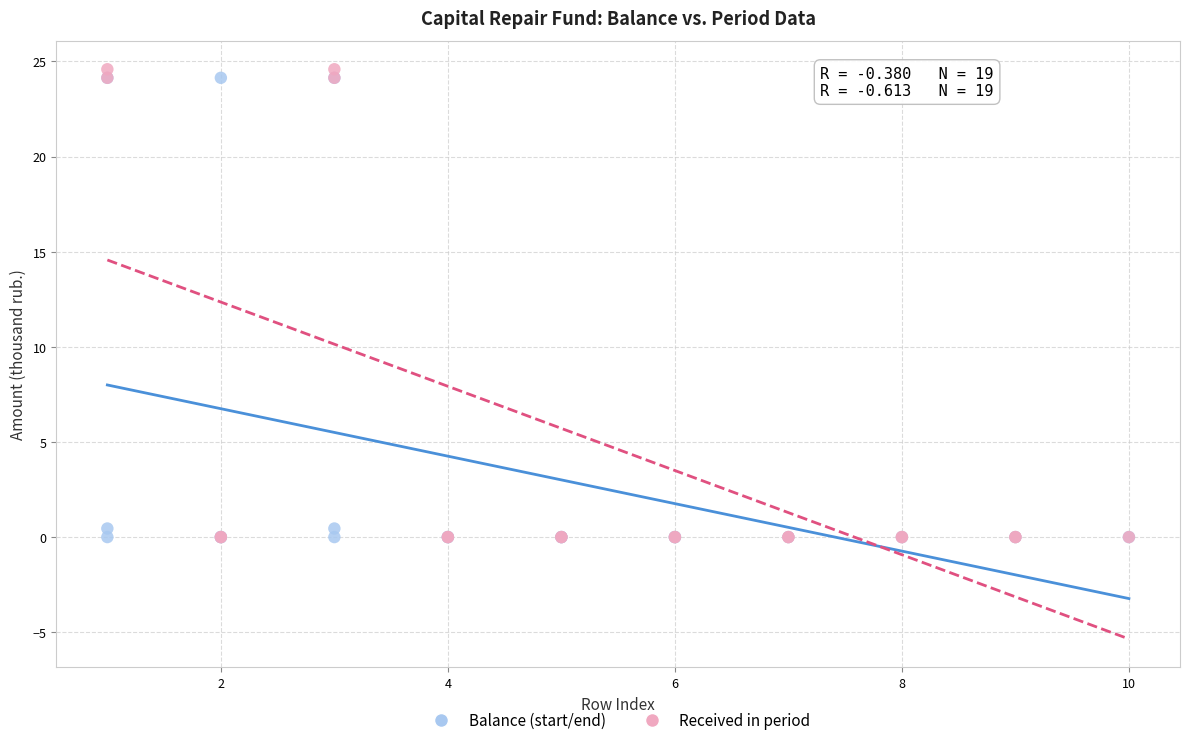

Which series reaches the maximum Y coordinate?

Received in period